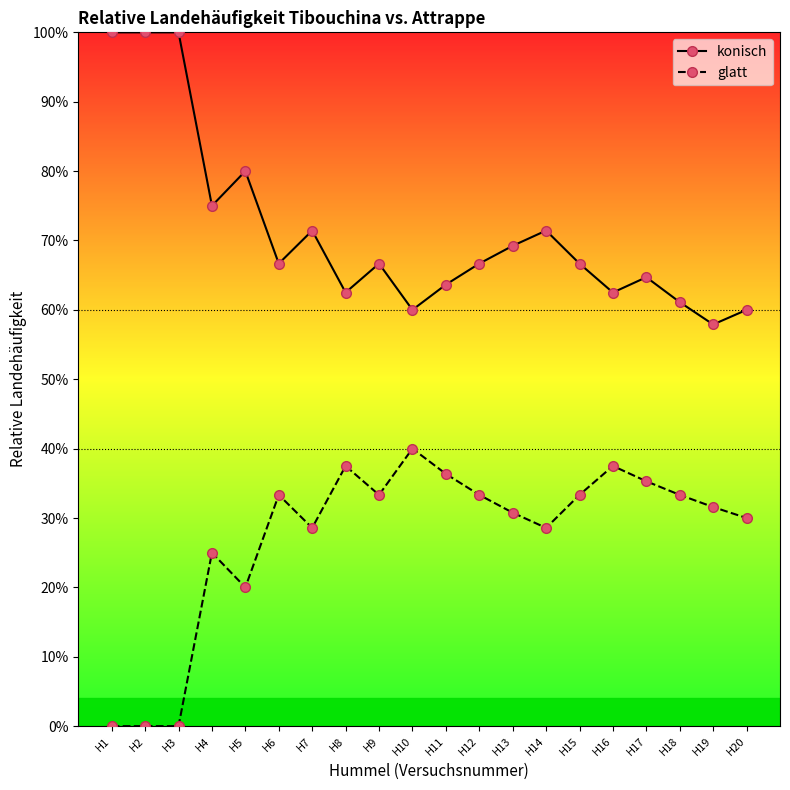

Reading left to right, what are all the values shown in this chart?

konisch: H1=1.0	H2=1.0	H3=1.0	H4=0.8	H5=0.8	H6=0.7	H7=0.7	H8=0.6	H9=0.7	H10=0.6	H11=0.6	H12=0.7	H13=0.7	H14=0.7	H15=0.7	H16=0.6	H17=0.6	H18=0.6	H19=0.6	H20=0.6
glatt: H1=0.0	H2=0.0	H3=0.0	H4=0.2	H5=0.2	H6=0.3	H7=0.3	H8=0.4	H9=0.3	H10=0.4	H11=0.4	H12=0.3	H13=0.3	H14=0.3	H15=0.3	H16=0.4	H17=0.4	H18=0.3	H19=0.3	H20=0.3